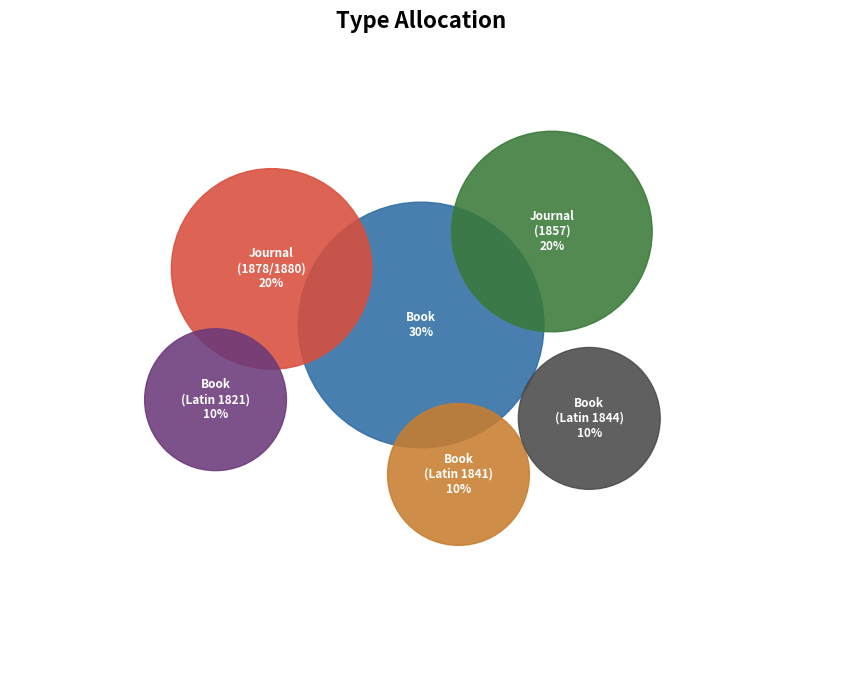

Combined, do Book (Latin 1841) and Journal (1878/1880) account for over 50%?

No